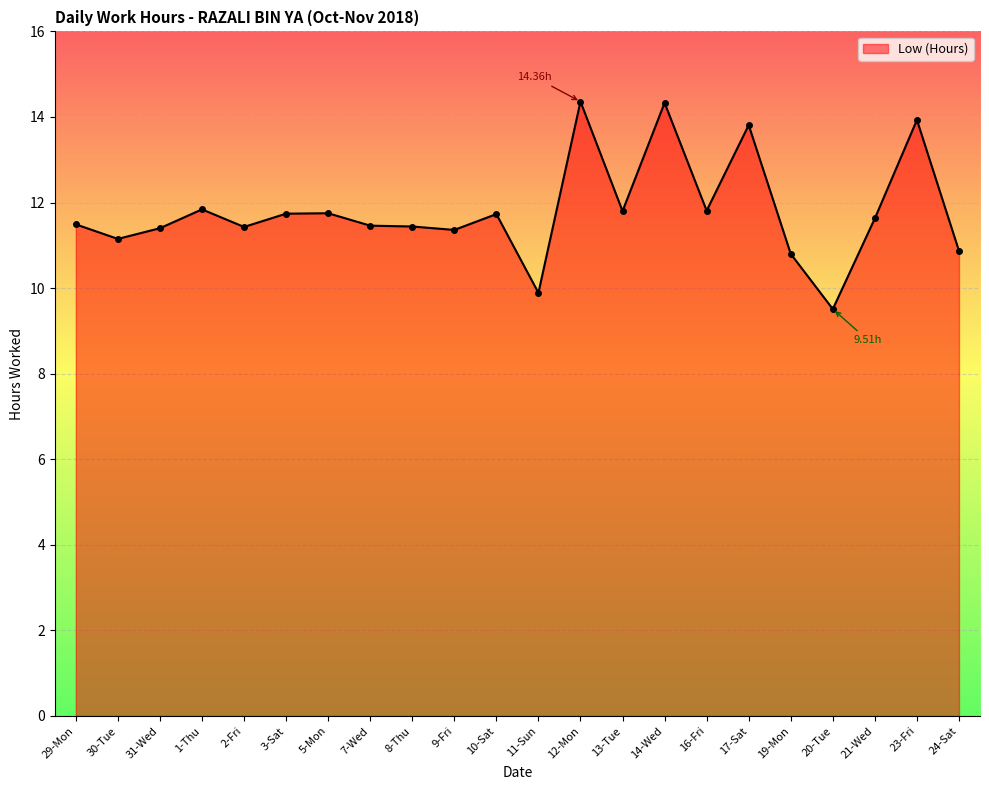

Reading left to right, transcribe all the data shown in this chart.

29-Mon=11.5	30-Tue=11.2	31-Wed=11.4	1-Thu=11.8	2-Fri=11.4	3-Sat=11.7	5-Mon=11.8	7-Wed=11.5	8-Thu=11.4	9-Fri=11.4	10-Sat=11.7	11-Sun=9.9	12-Mon=14.4	13-Tue=11.8	14-Wed=14.3	16-Fri=11.8	17-Sat=13.8	19-Mon=10.8	20-Tue=9.5	21-Wed=11.6	23-Fri=13.9	24-Sat=10.9